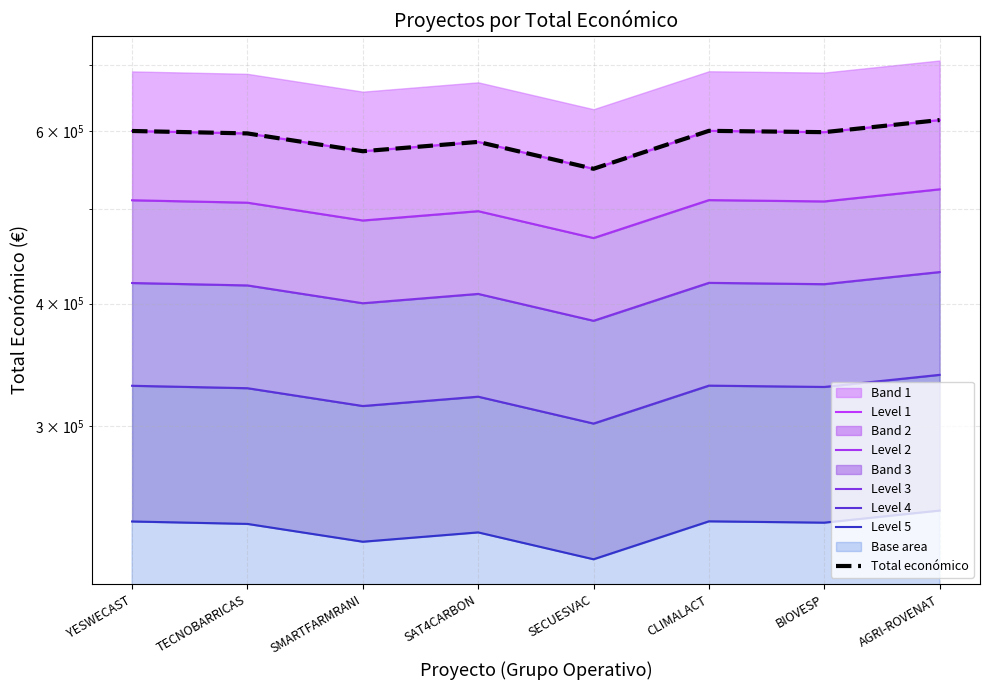

Reading right to left, what are all the values shown in this chart?

Level 1: 615375.0	598139.0	600000.0	548889.0	584629.0	571965.0	596384.0	599792.0
Level 2: 523068.8	508418.1	510000.0	466555.6	496934.6	486170.2	506926.4	509823.2
Level 3: 430762.5	418697.3	420000.0	384222.3	409240.3	400375.5	417468.8	419854.4
Level 4: 338456.2	328976.5	330000.0	301889.0	321546.0	314580.8	328011.2	329885.6
Level 5: 246150.0	239255.6	240000.0	219555.6	233851.6	228786.0	238553.6	239916.8
Total económico: 615375.0	598139.0	600000.0	548889.0	584629.0	571965.0	596384.0	599792.0